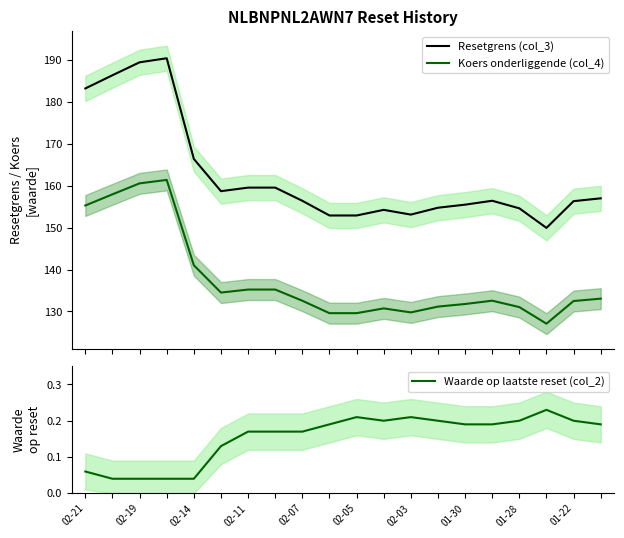

What is the value of the Resetgrens (col_3) point at the 16th from the left?

156.4